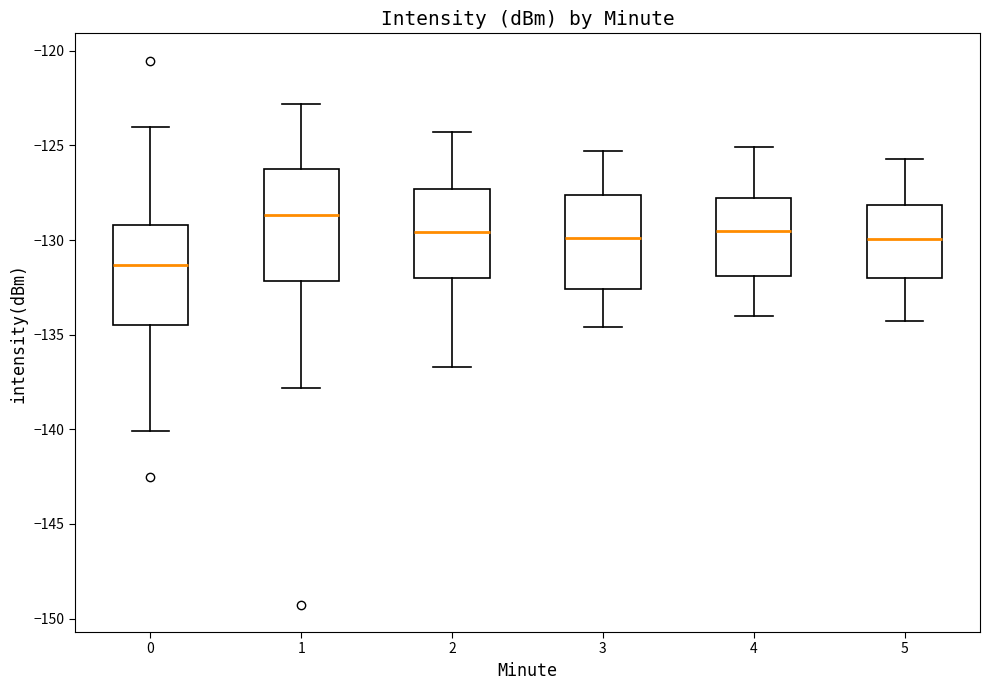

Where does the median line of the box at x = 2 sit on the y-axis? The values are not printed on the chart, so give them approximately, as read against the axis.

-129.5